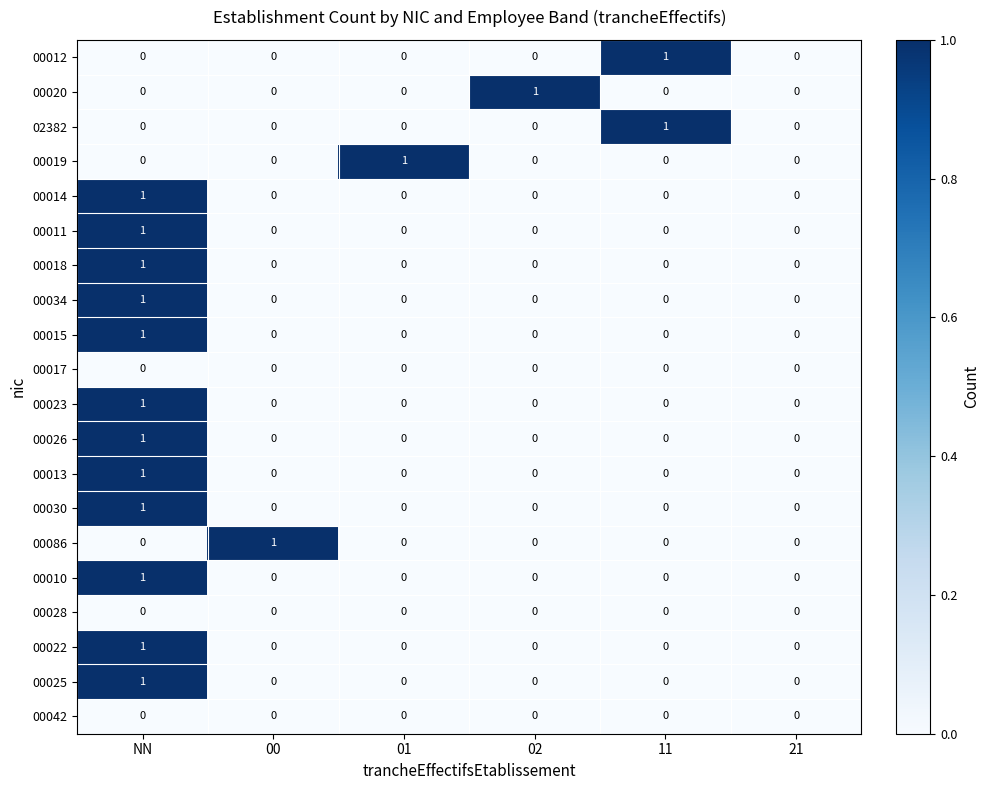

Count the number of categories in the chart.

6